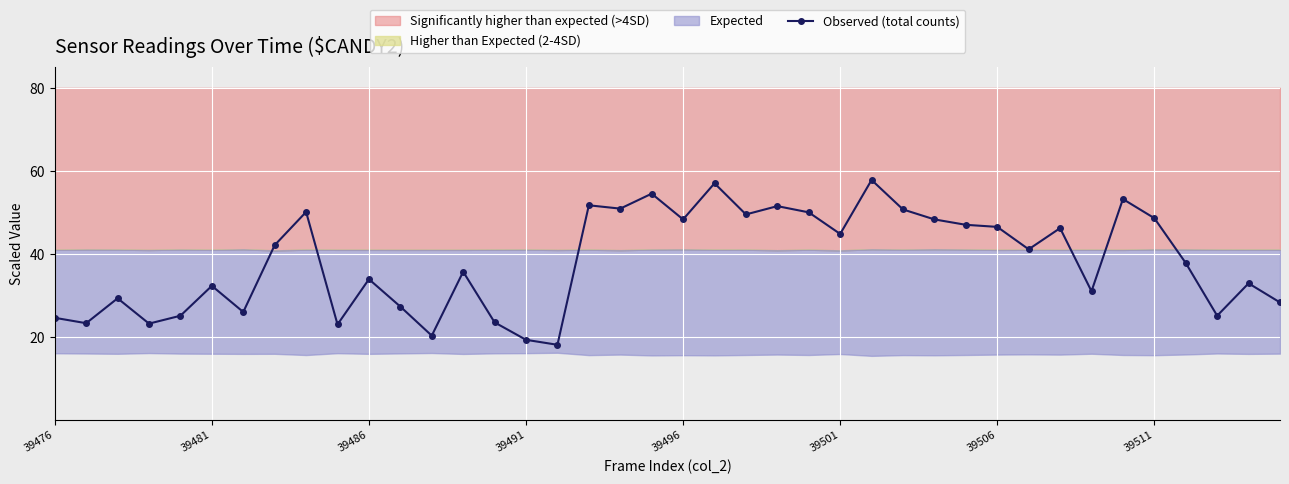

True or false: Observed (total counts) has a value of 28.5 at 39506.

False